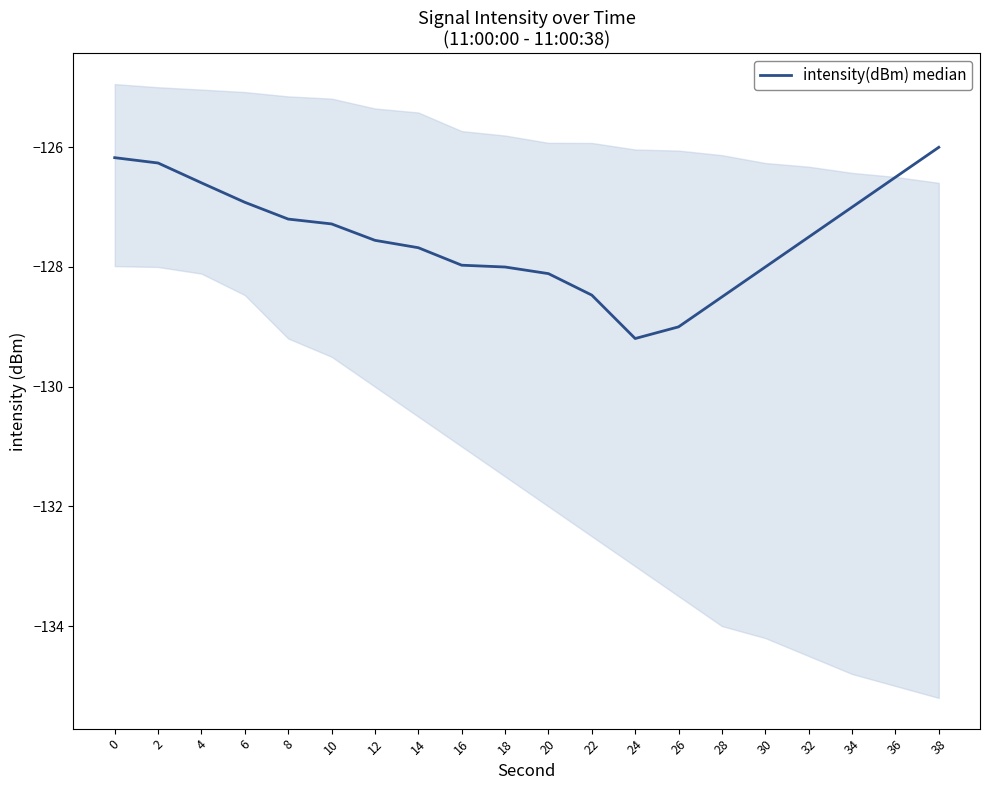

Rank the categories by value from highest to lowest.

38, 0, 2, 36, 4, 6, 34, 8, 10, 32, 12, 14, 16, 30, 18, 20, 22, 28, 26, 24